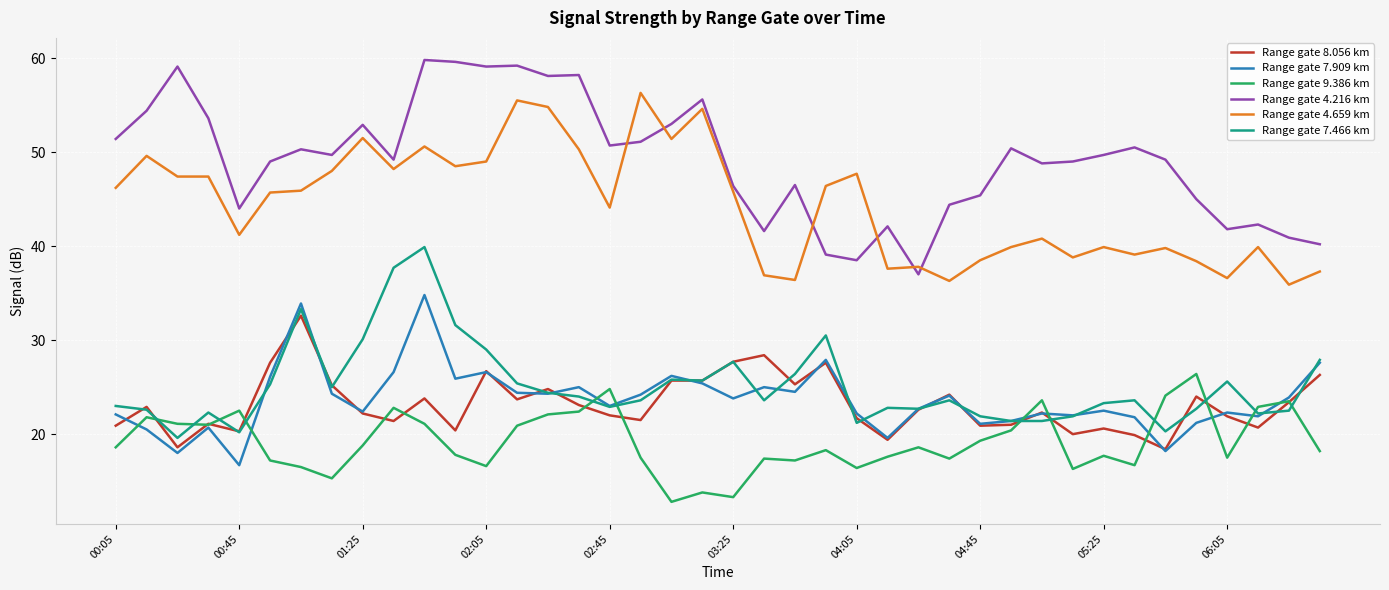

What is the minimum value for Range gate 9.386 km?

12.8